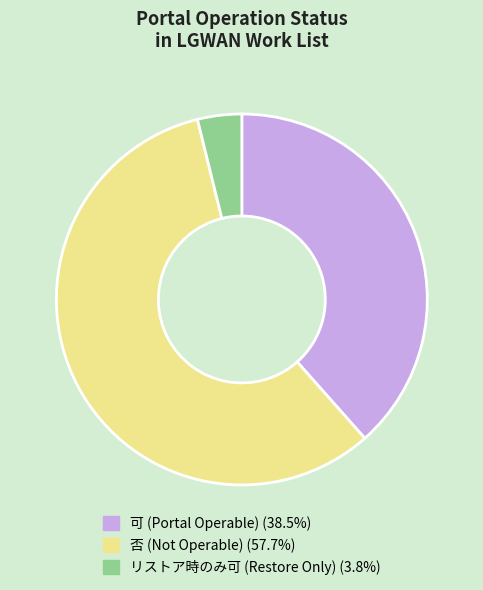

Which has a higher value, 否 or リストア時のみ可?

否